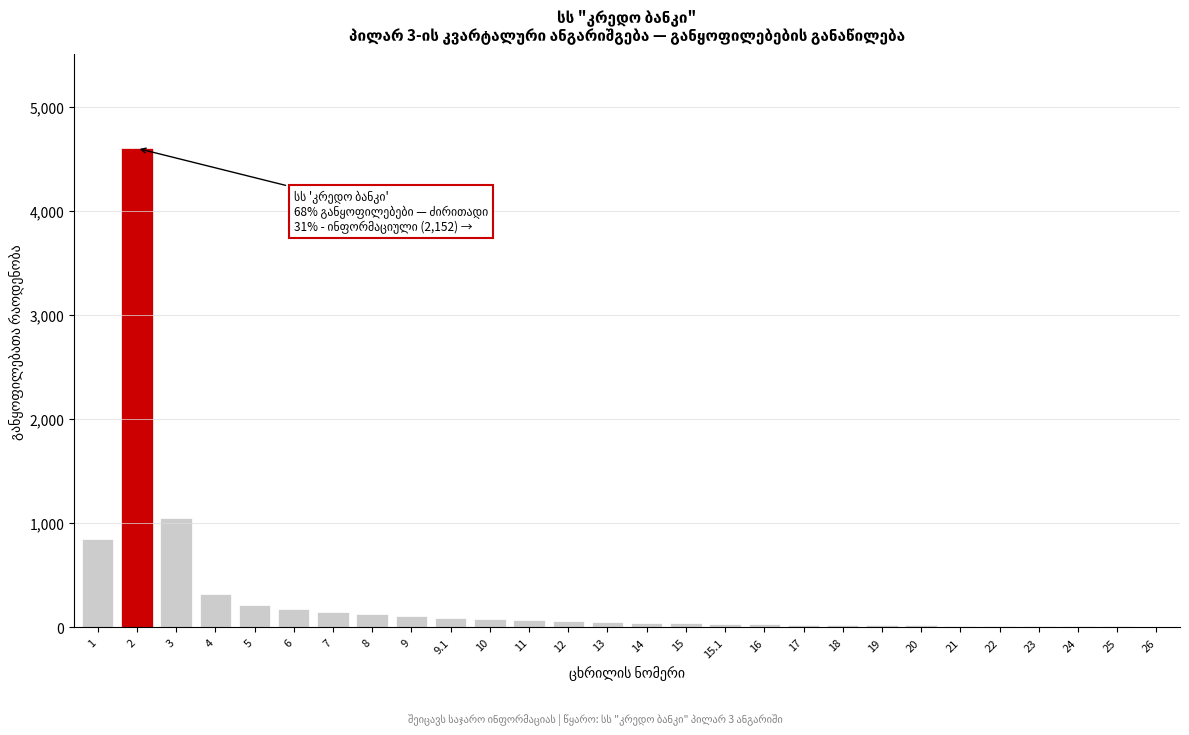

What is the change in value from 1 to 5?

-630